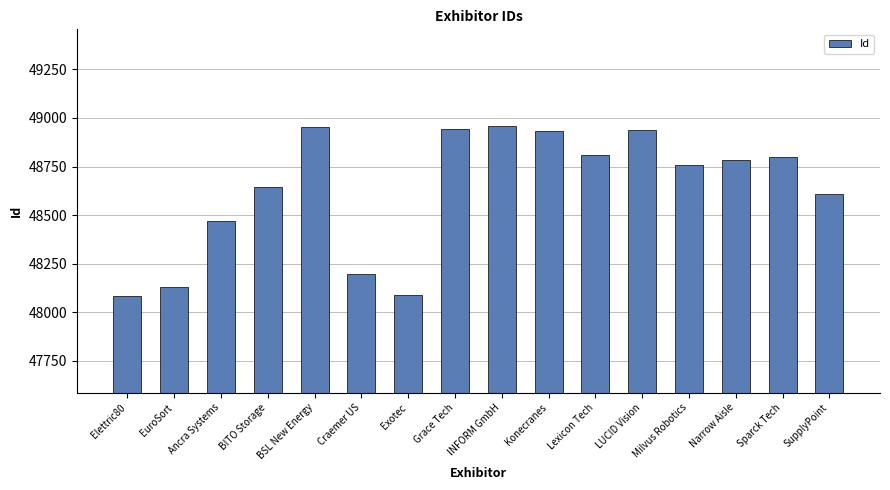

The chart shows a value of 26856 at Ancra Systems. True or false?

False